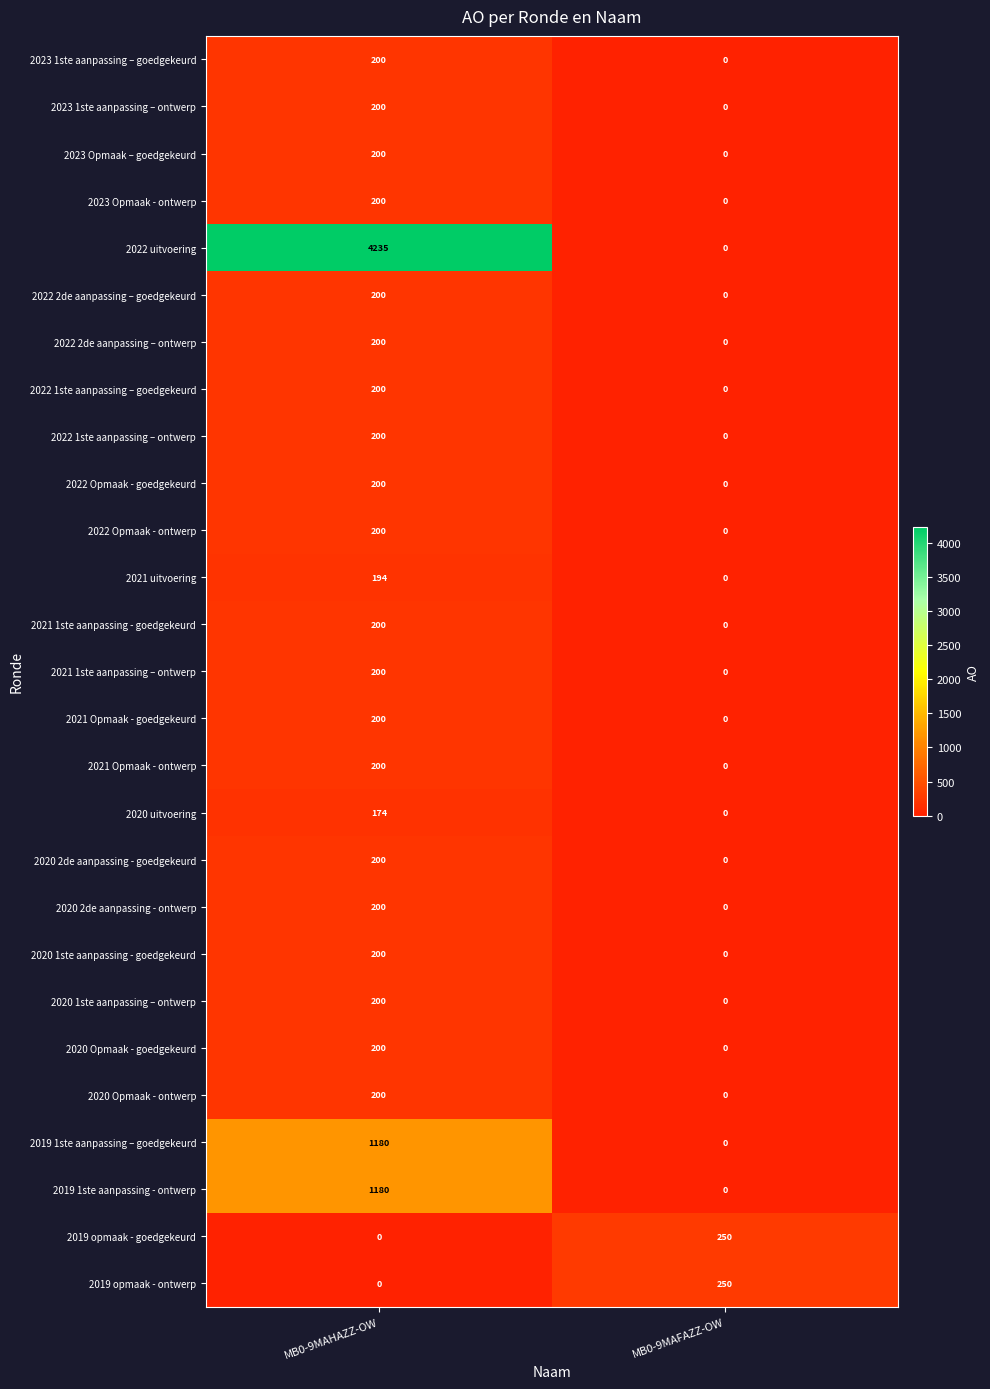

At which label does 2022 2de aanpassing – ontwerp reach its peak?

MB0-9MAHAZZ-OW